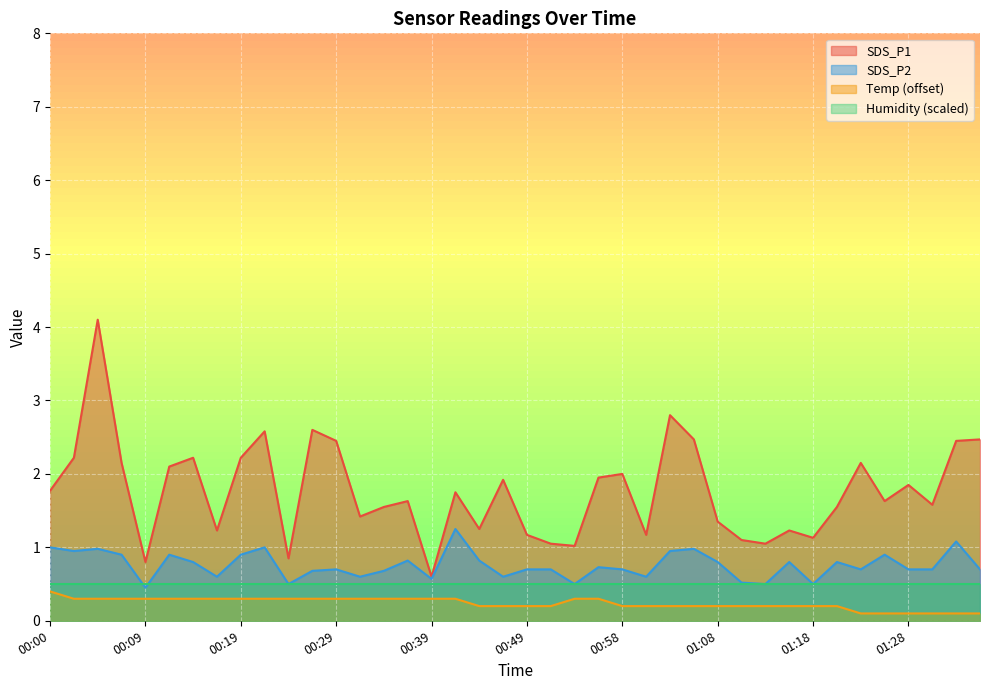

What is the difference between the maximum and minimum values in the Temp series?

0.3